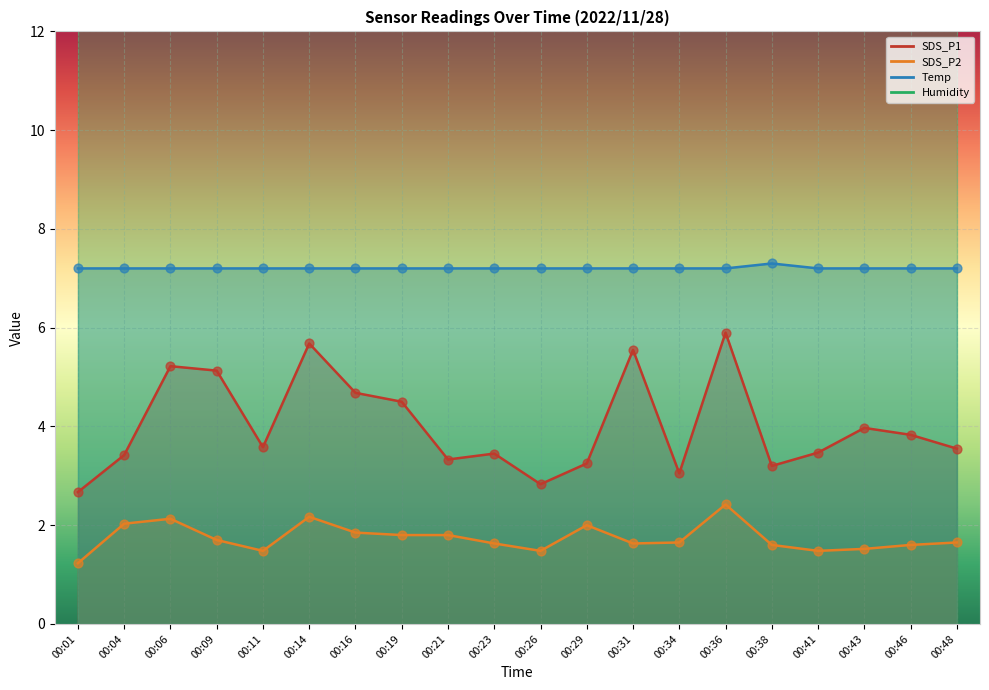

Is the value of SDS_P2 at 00:16 greater than the value of Temp at 00:41?

No